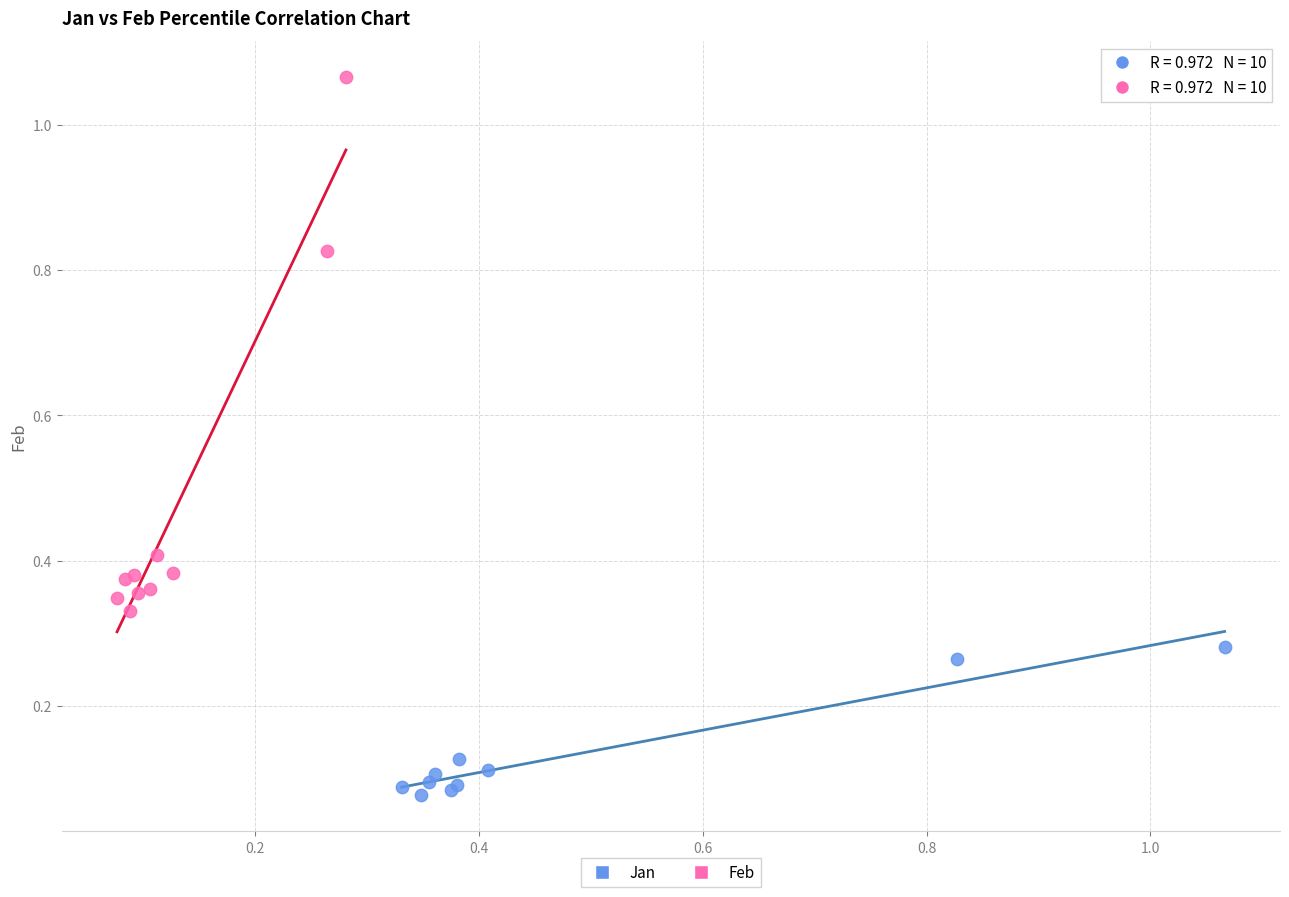

Which series contains the lowest Y value?

Jan